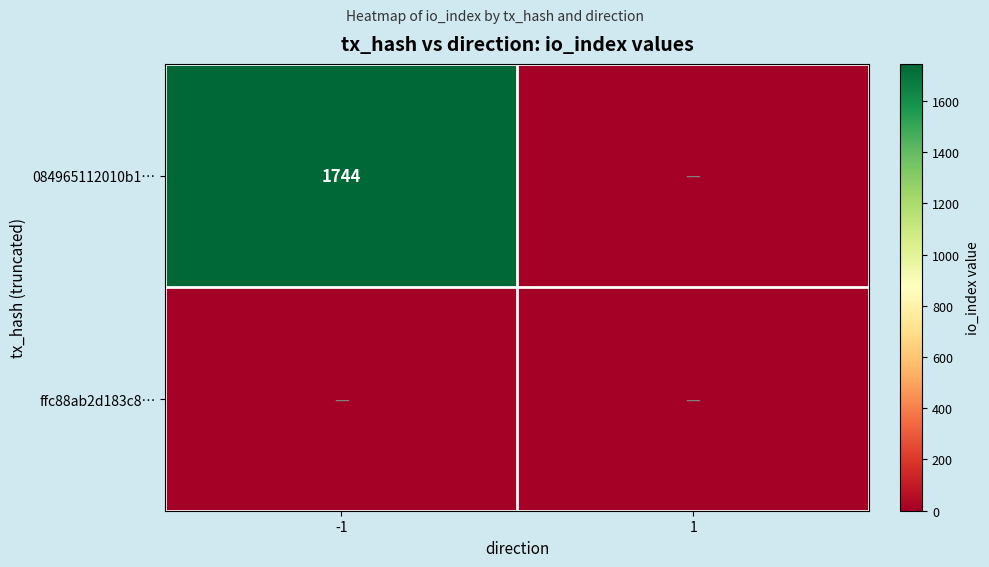

True or false: 084965112010b1… has a value of 1744 at -1.

True